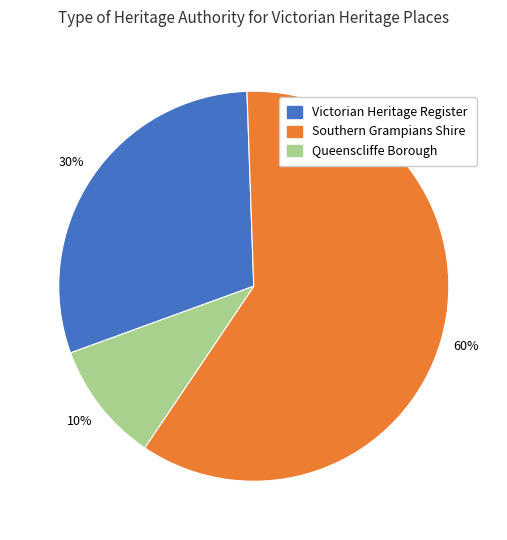

Between Victorian Heritage Register and Queenscliffe Borough, which is larger?

Victorian Heritage Register